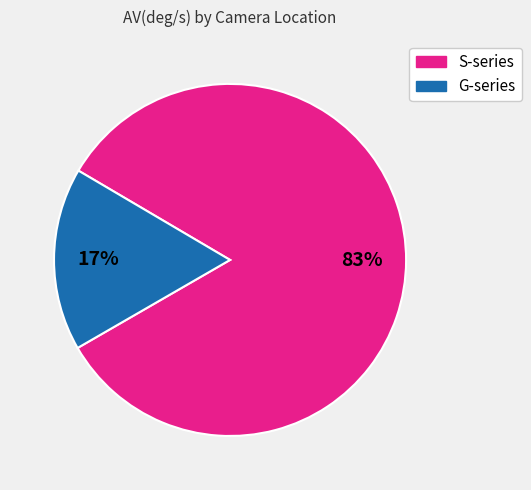

To the nearest percent, what is the average slice percentage?

50%